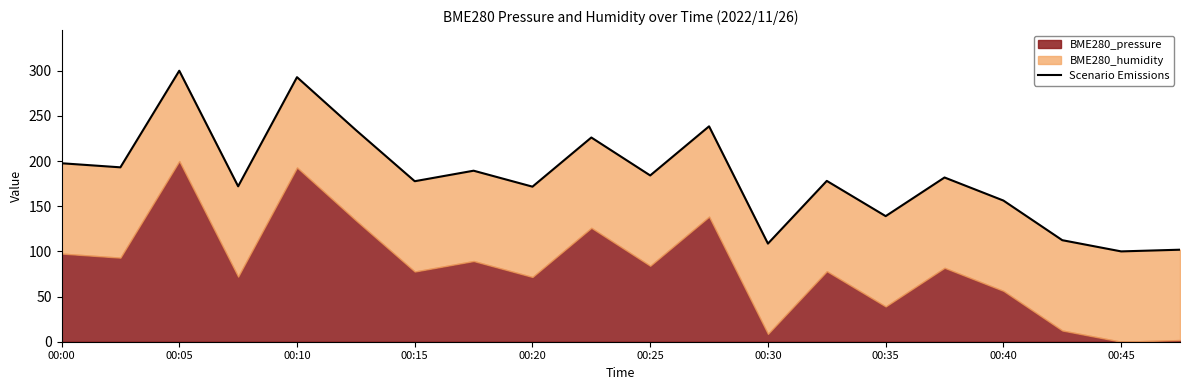

How many points are higher than both their immediate neighbors (excluding endpoints)?

7